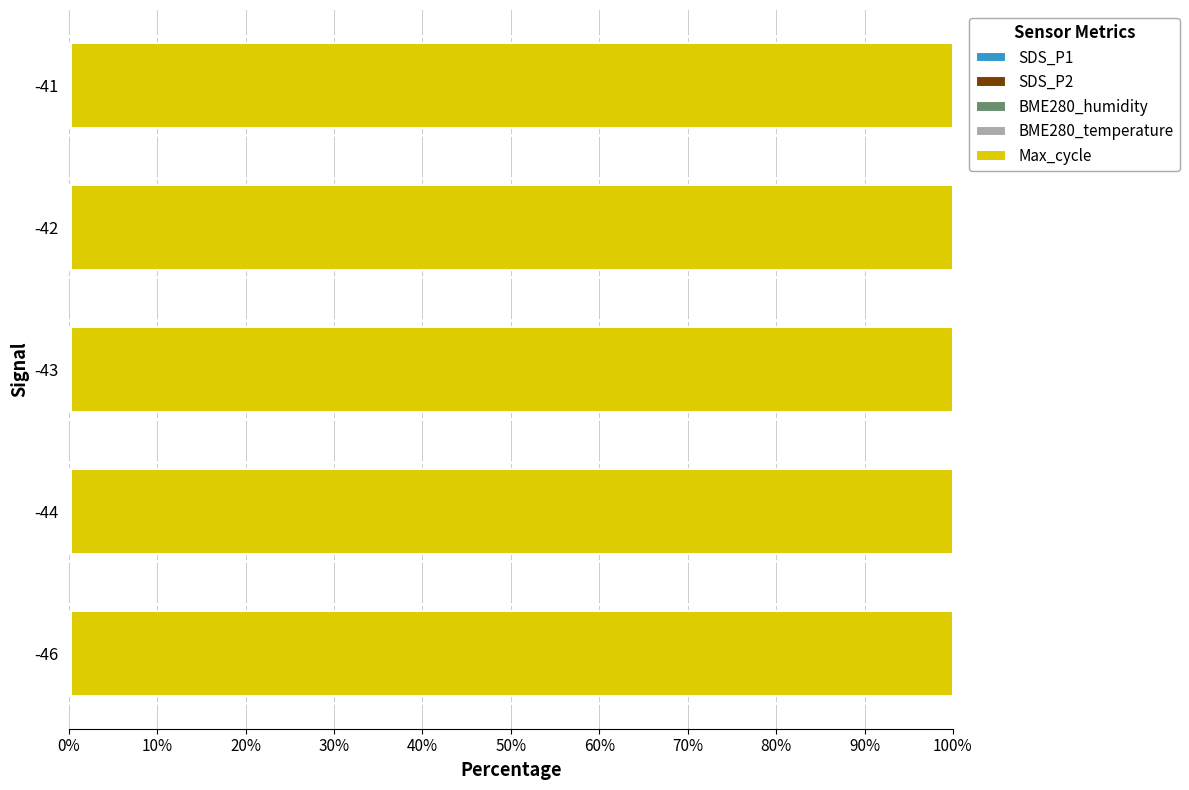

How many distinct data groups are displayed?

5